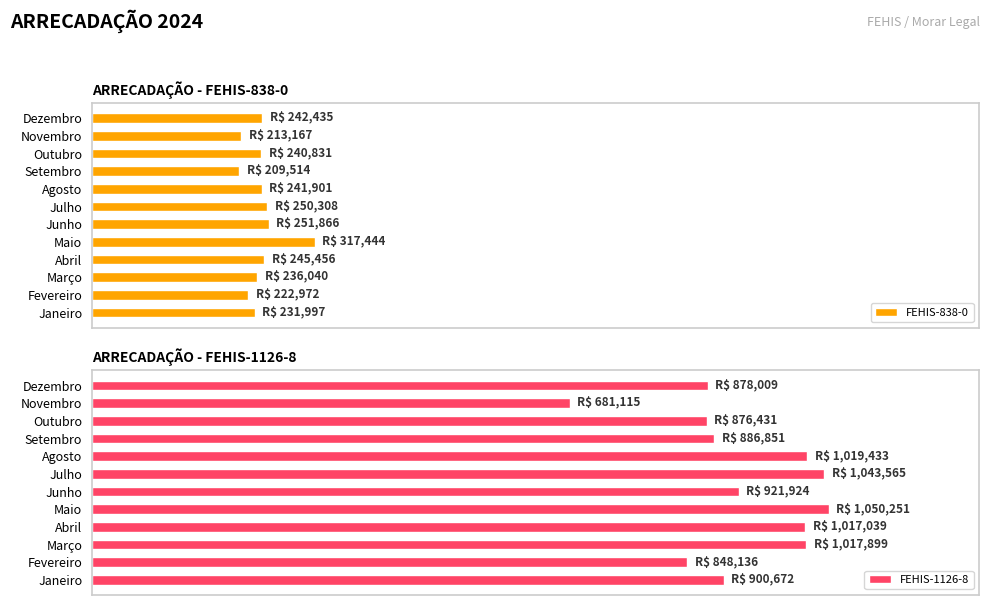

What are all the series names shown in the legend?

FEHIS-838-0, FEHIS-1126-8